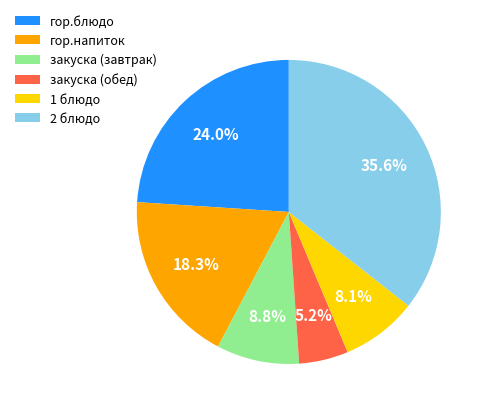

How many slices are in this pie chart?

6